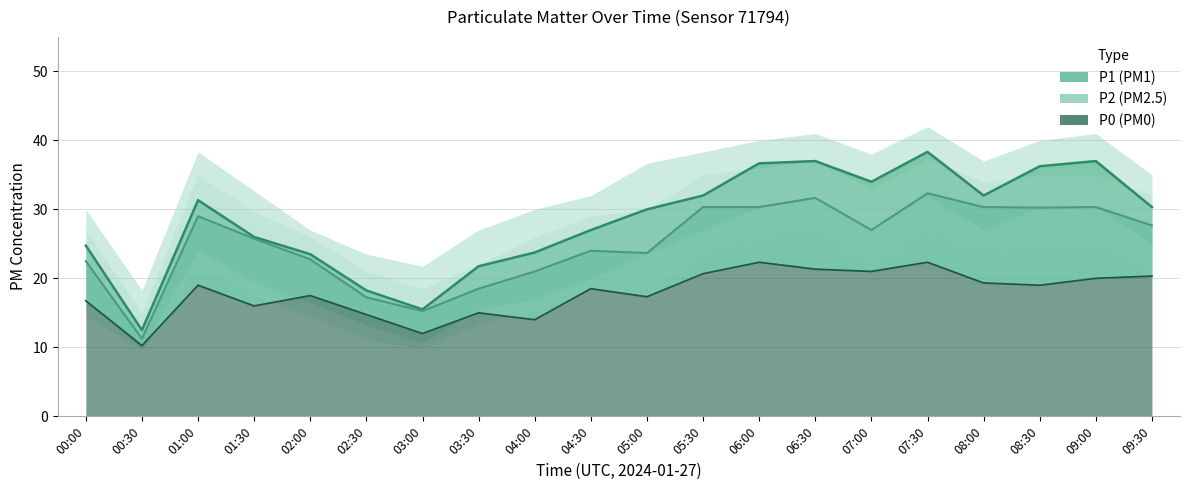

What position from the right is 00:00?

20